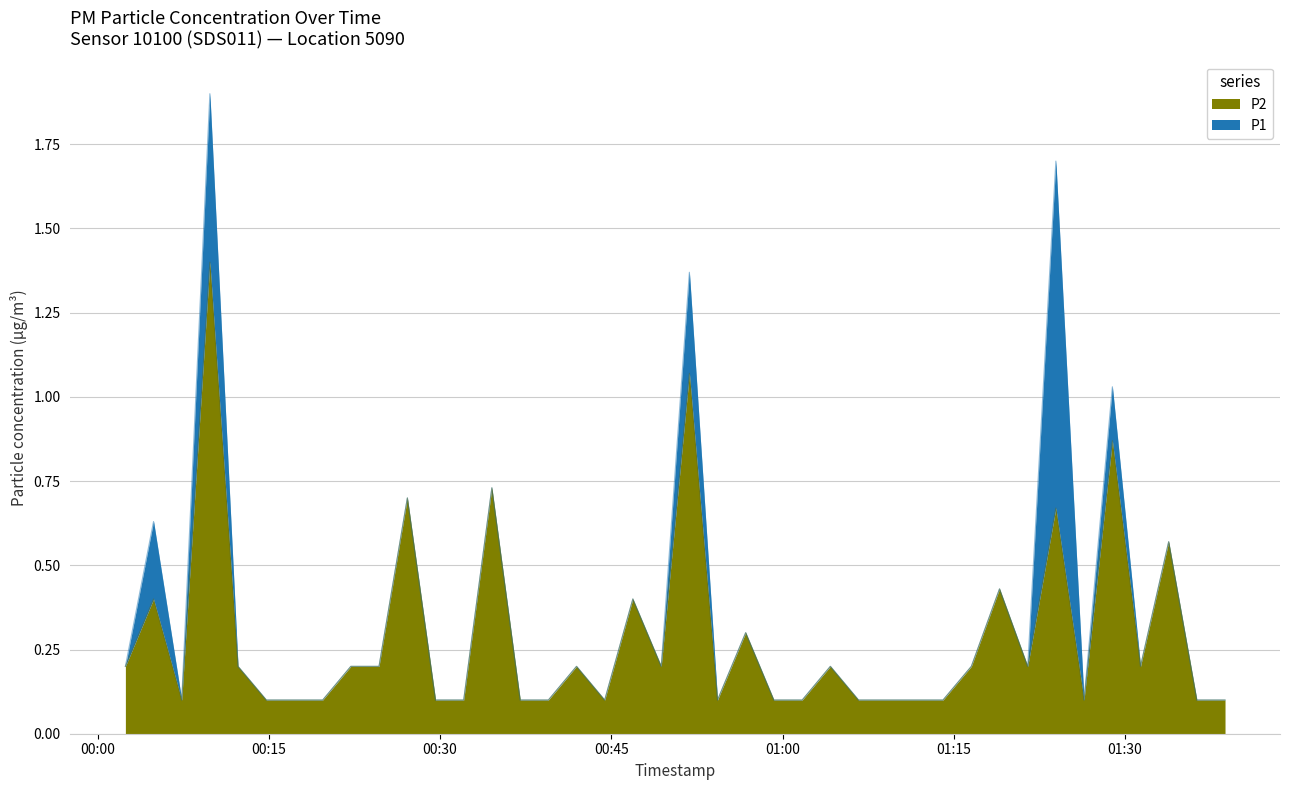

Count the number of categories in the chart.

40